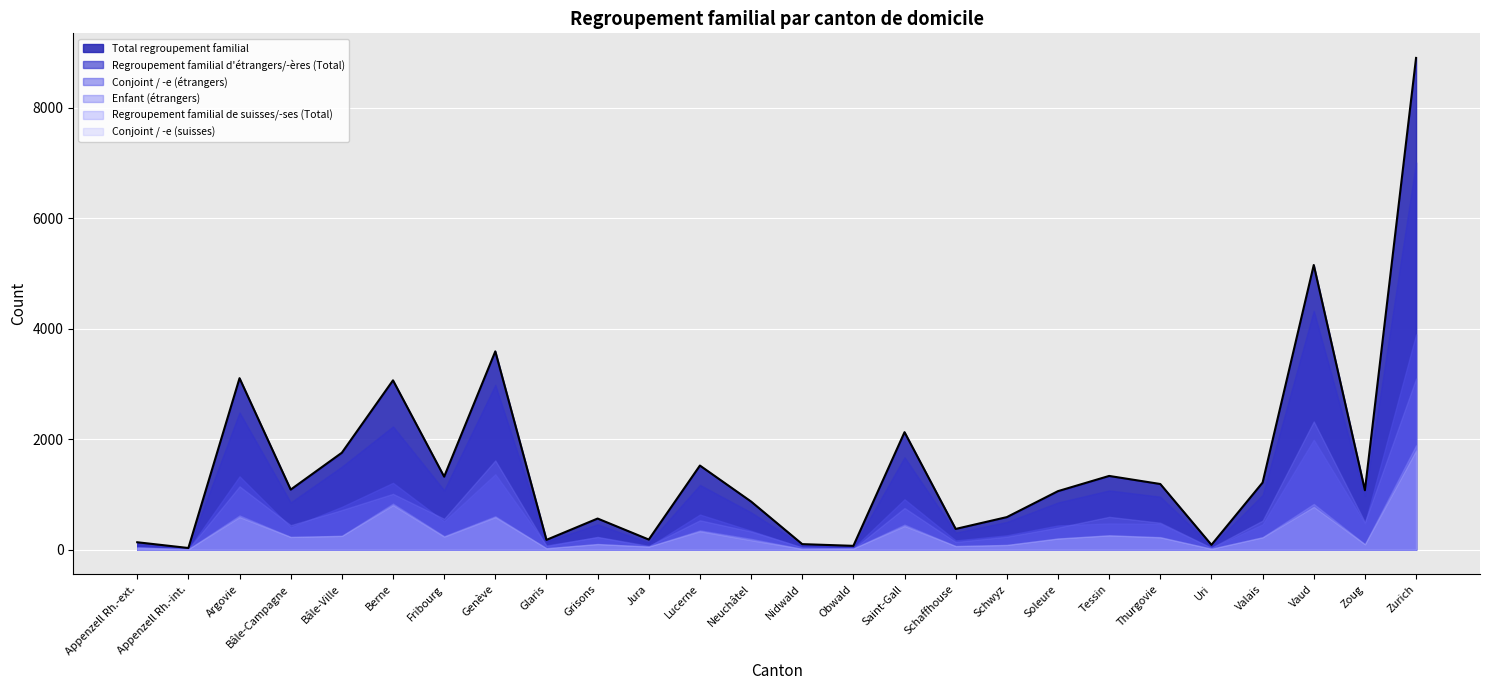

Between which two adjacent categories do Conjoint / -e (suisses) and Conjoint / -e (étrangers) first intersect?

Appenzell Rh.-ext. and Appenzell Rh.-int.